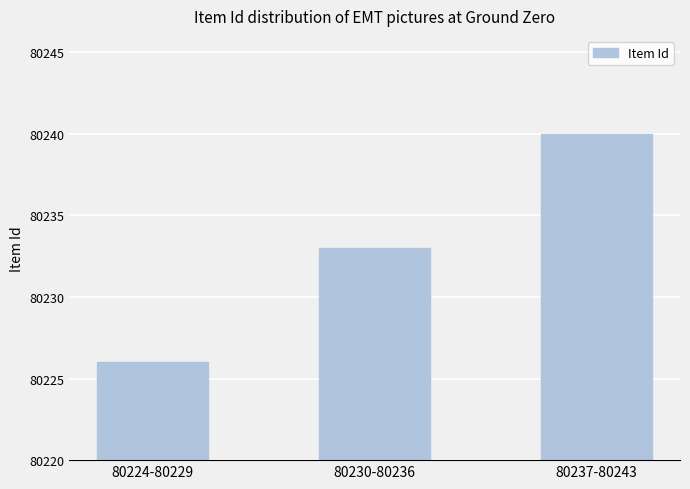

What is the average value?

80233